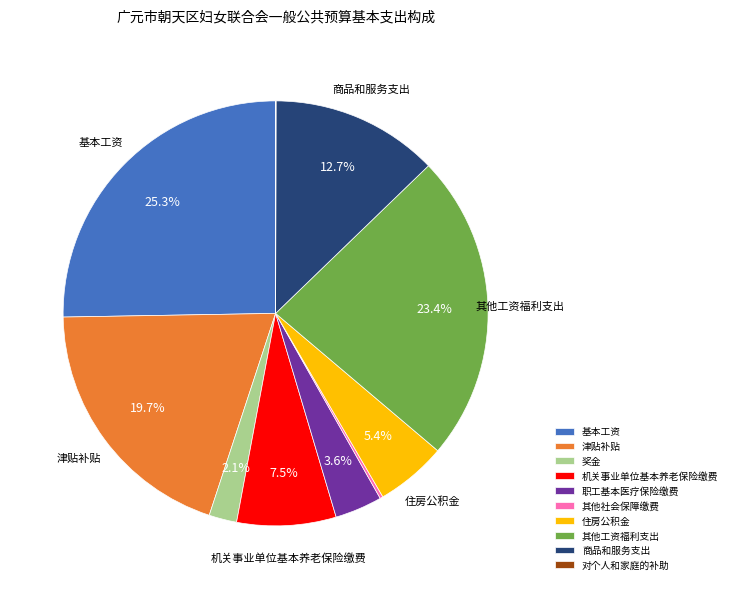

To the nearest percent, what is the difference between the largest and smallest slice percentages?

25%